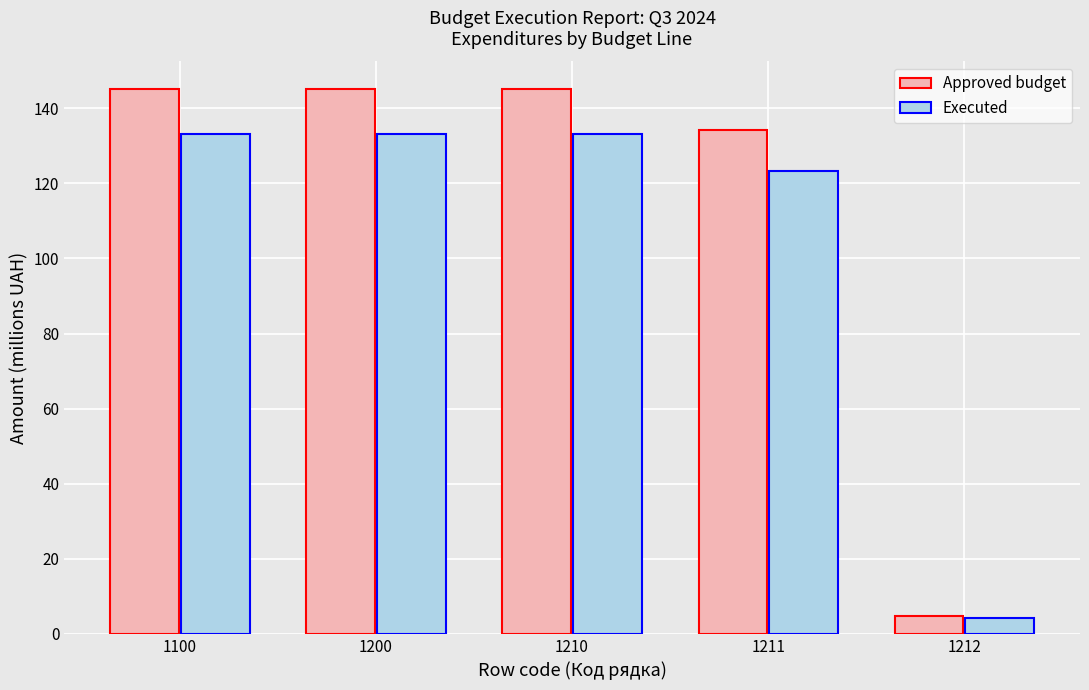

Reading right to left, list all the values displayed in this chart.

Approved budget: 1212=4.9	1211=134.3	1210=145.2	1200=145.2	1100=145.2
Executed: 1212=4.2	1211=123.4	1210=133.2	1200=133.2	1100=133.2